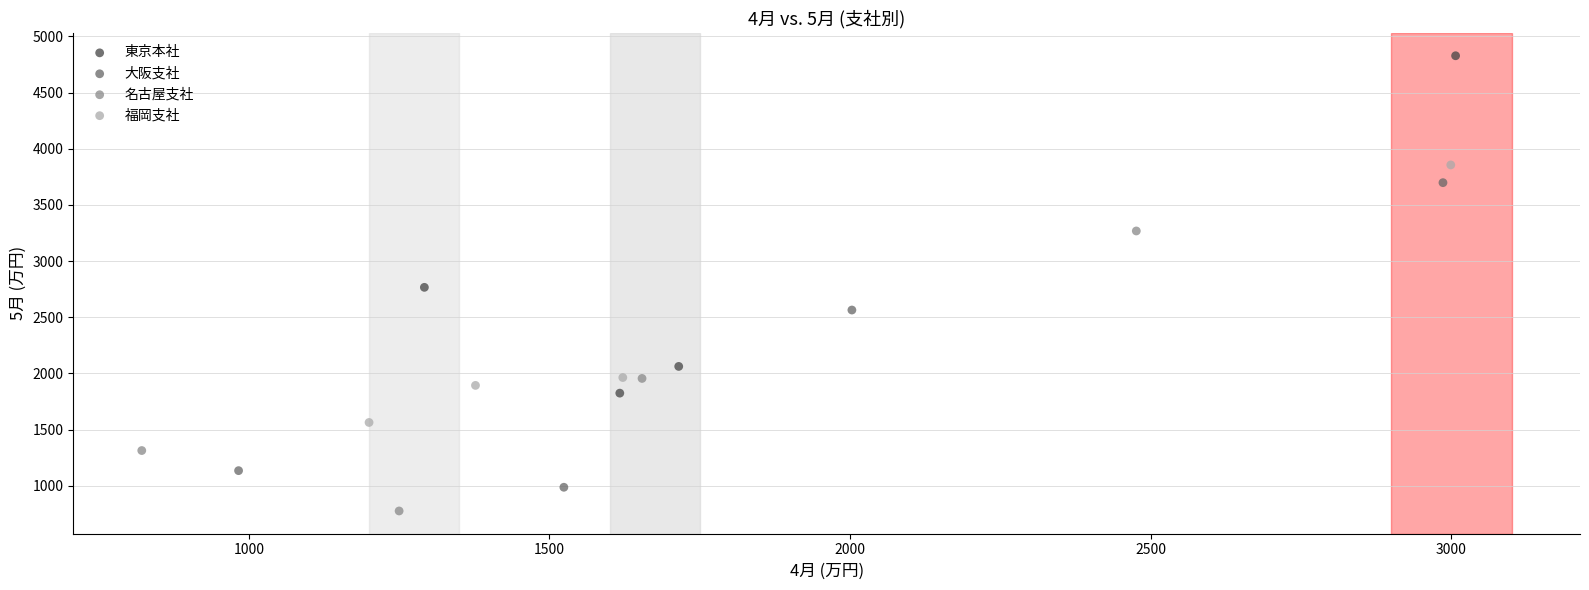

Which series has the widest spread of Y values?

東京本社